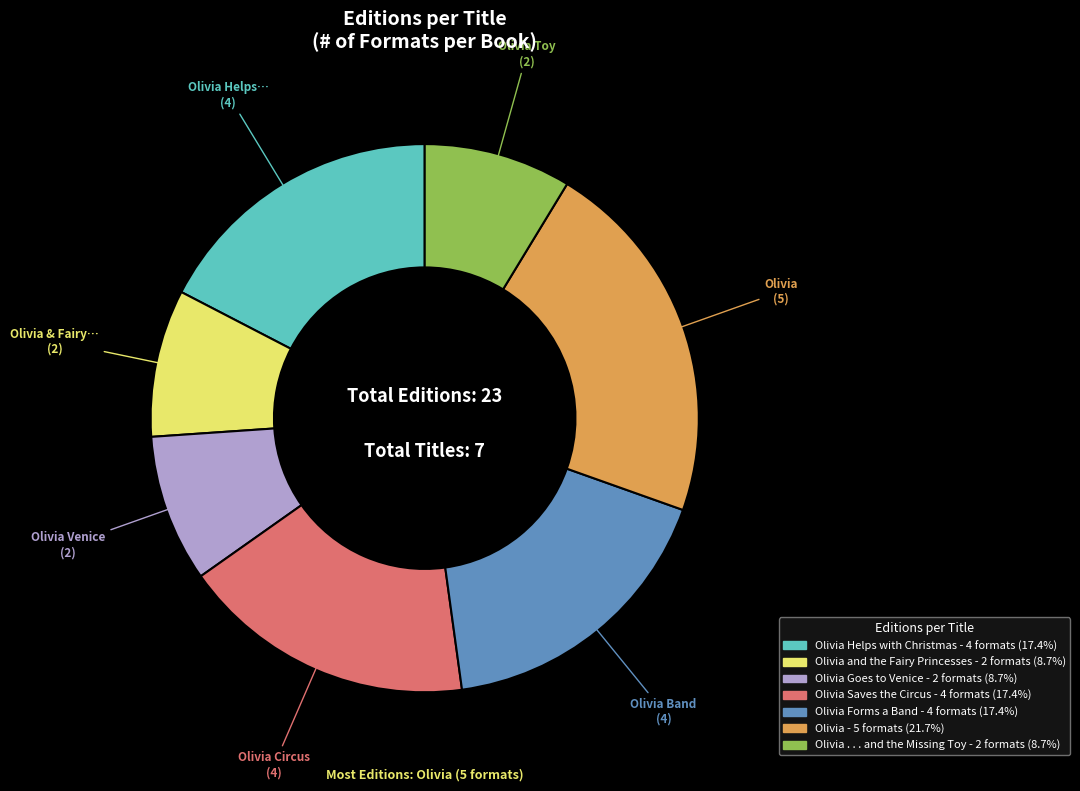

Is there a majority slice in this chart?

No